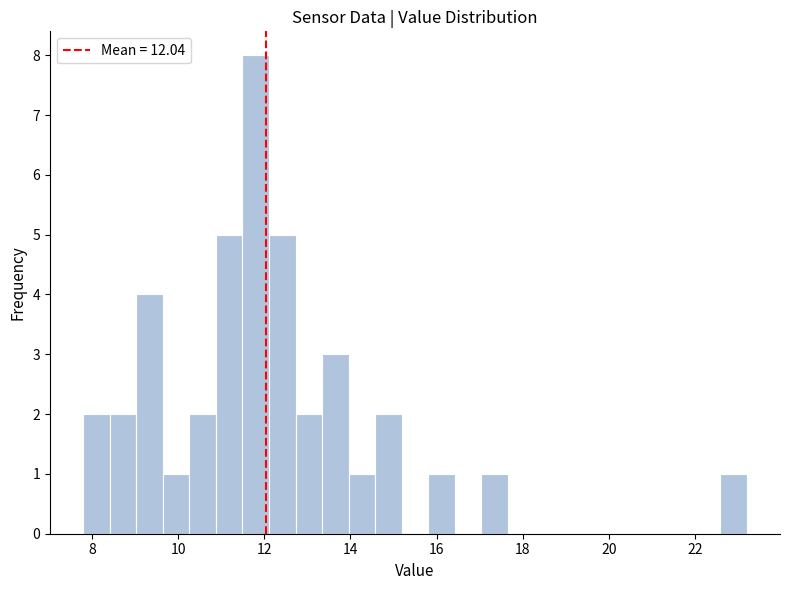

Around what value on the x-axis is the tallest bar? Give the approximate position of its centre, as read against the axis.

11.8